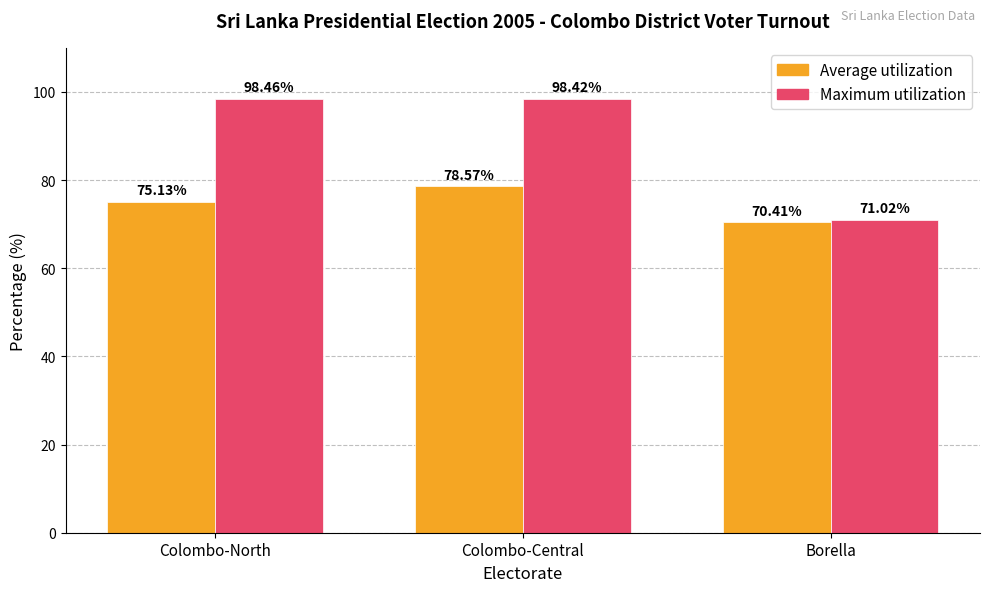

What is the label of the 2nd bar from the right?

Colombo-Central